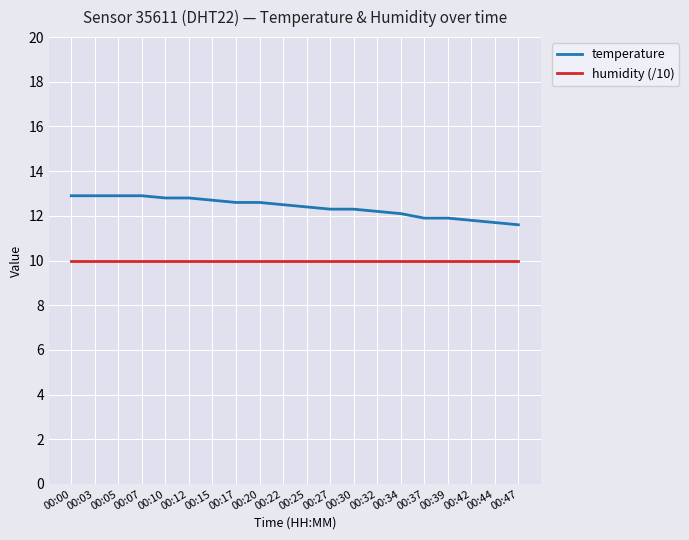

Is it true that humidity (/10) equals 10.0 at 00:44?

True